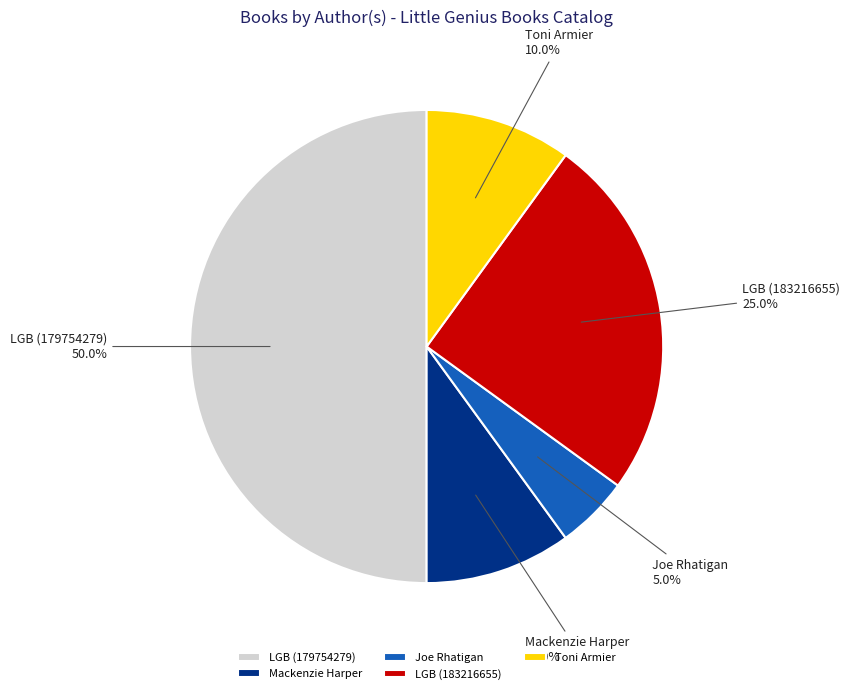

Combined, do Mackenzie Harper and LGB (183216655) account for over 50%?

No